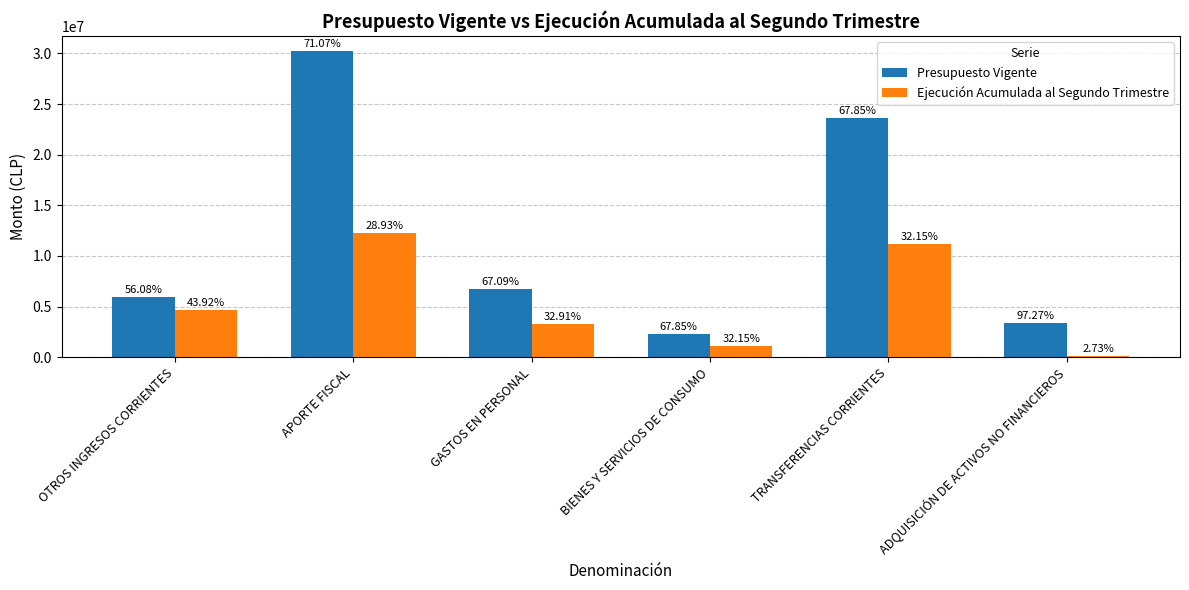

What are all the series names shown in the legend?

Presupuesto Vigente, Ejecución Acumulada al Segundo Trimestre